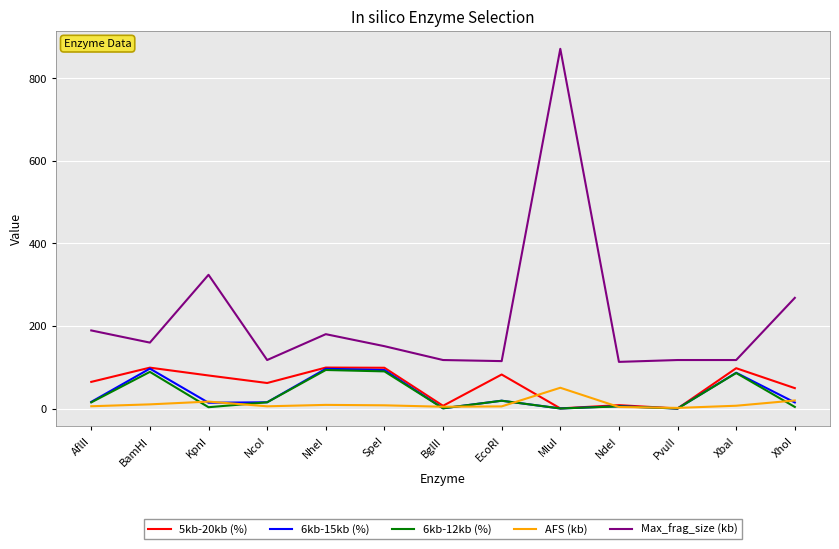

What is the spread (max minus min) of values at NheI?

171.2